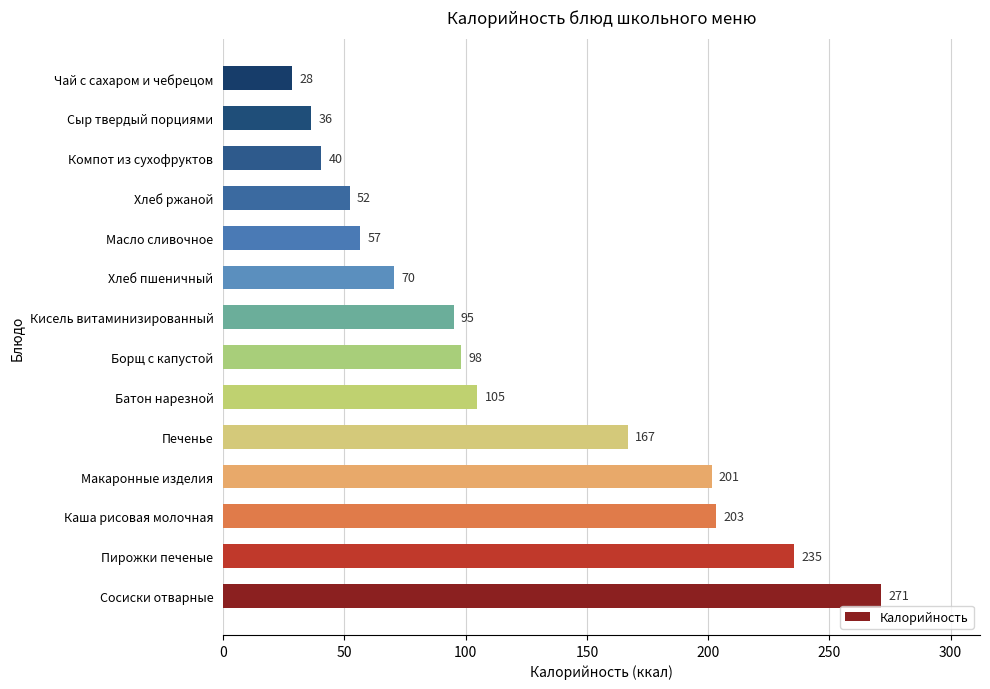

How many series are shown in this chart?

1